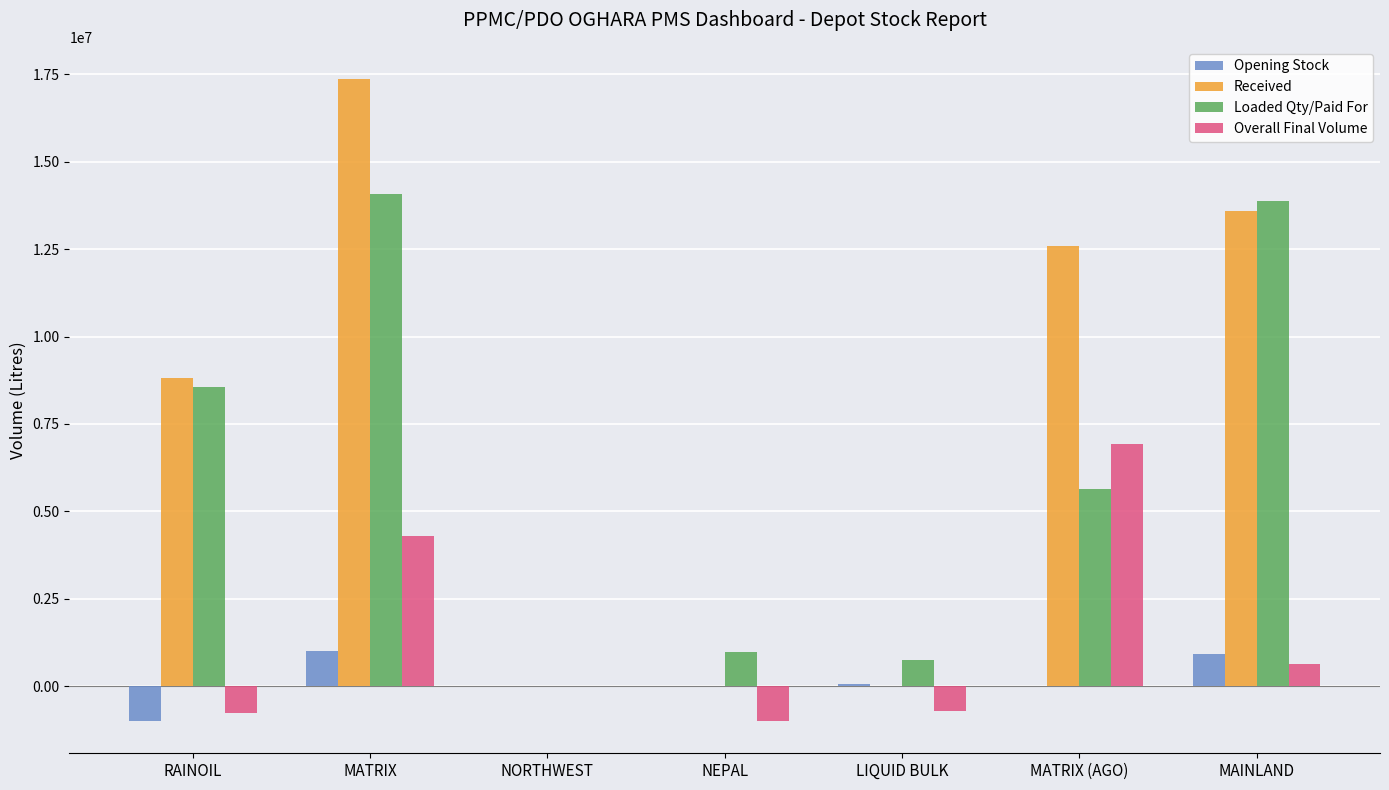

What is the highest value of the Received series?

17361751